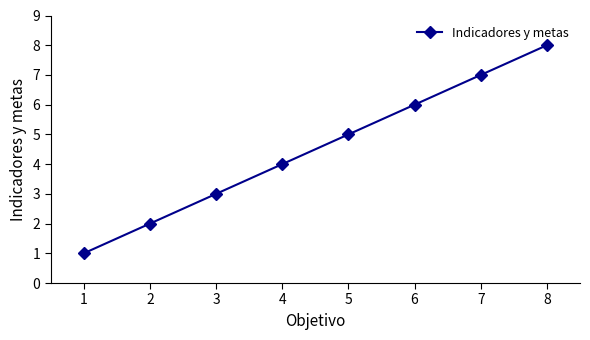

True or false: the data has more than 1 interior local peaks.

False